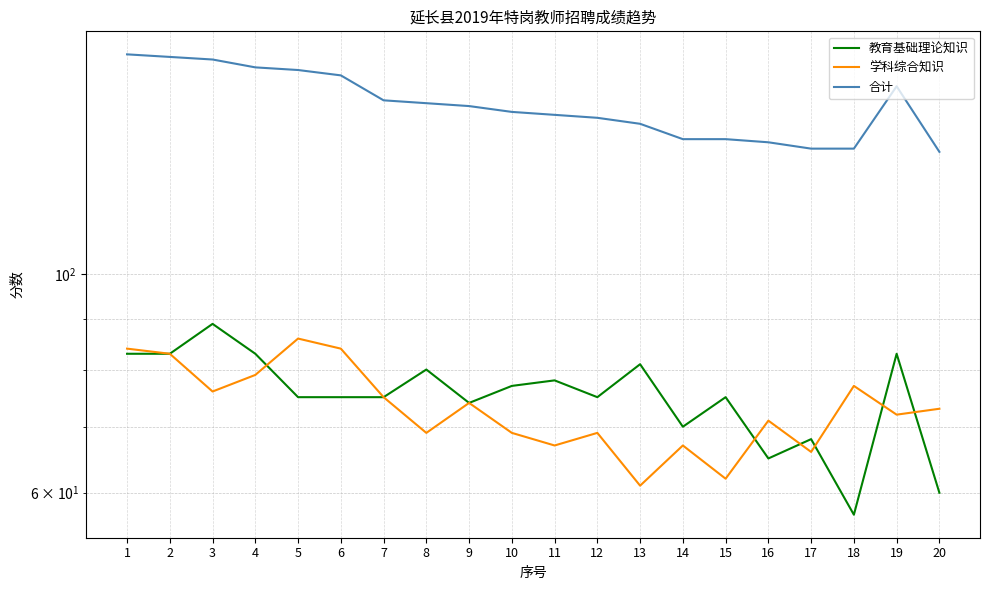

What is the total value across all series at 16?

272